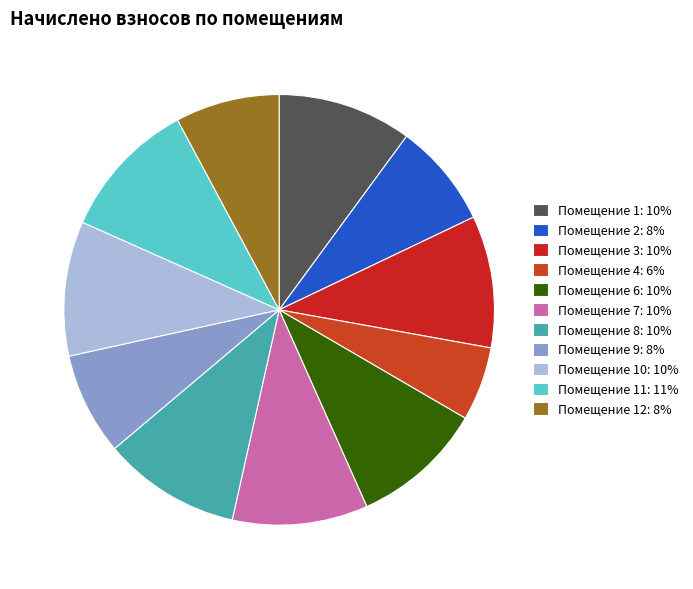

Rank the categories by value from highest to lowest.

11, 8, 7, 10, 1, 6, 3, 2, 12, 9, 4